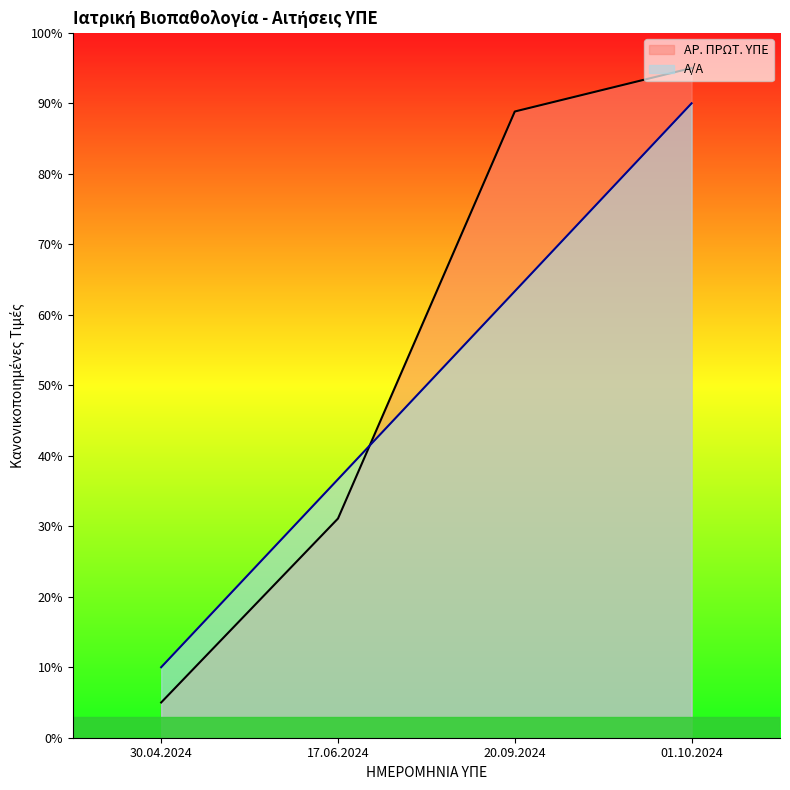

What is the sum of all Α/Α values?

200.0